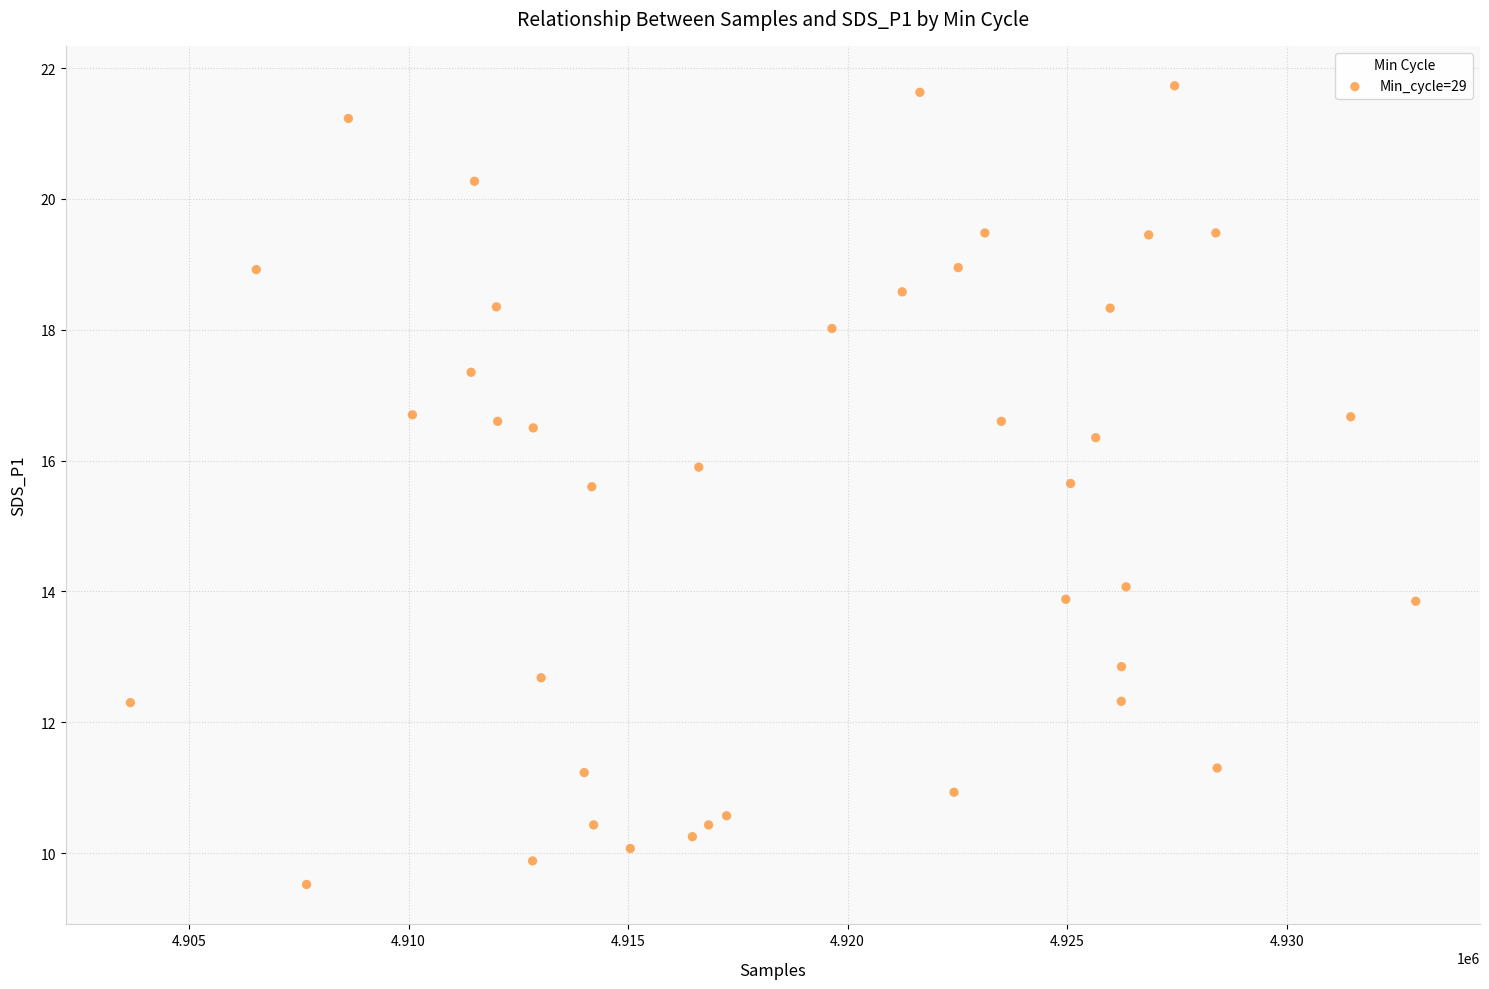

What is the range of X values (max minus min)?

29280.0